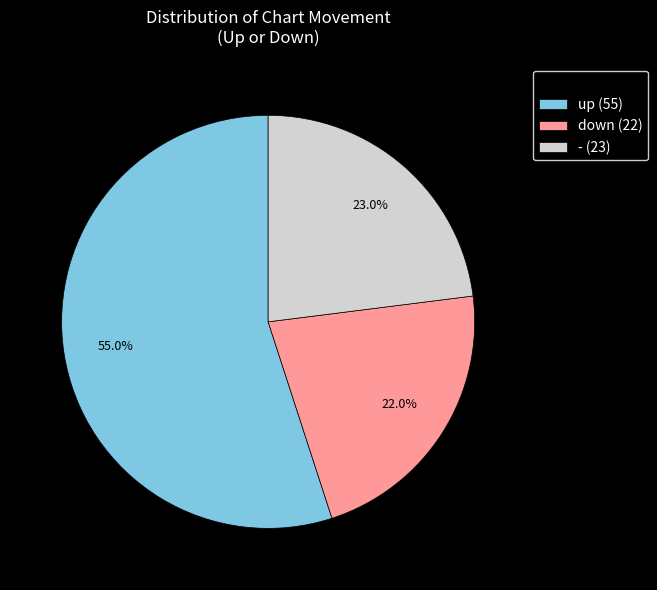

To the nearest percent, what is the difference between the - and down slice percentages?

1%